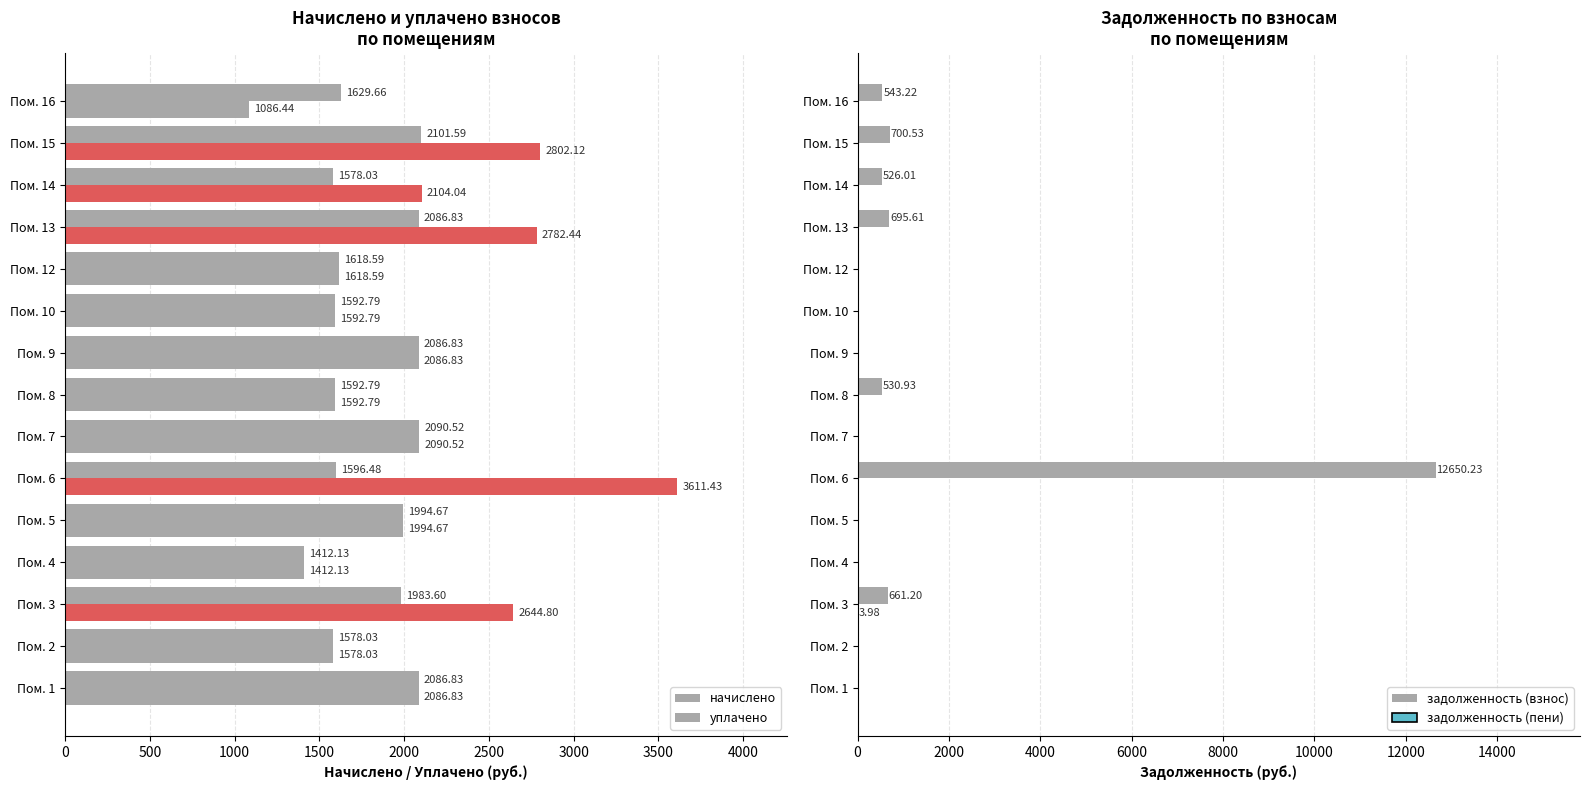

What is the value of the уплачено bar at the 4th from the left?

1412.1